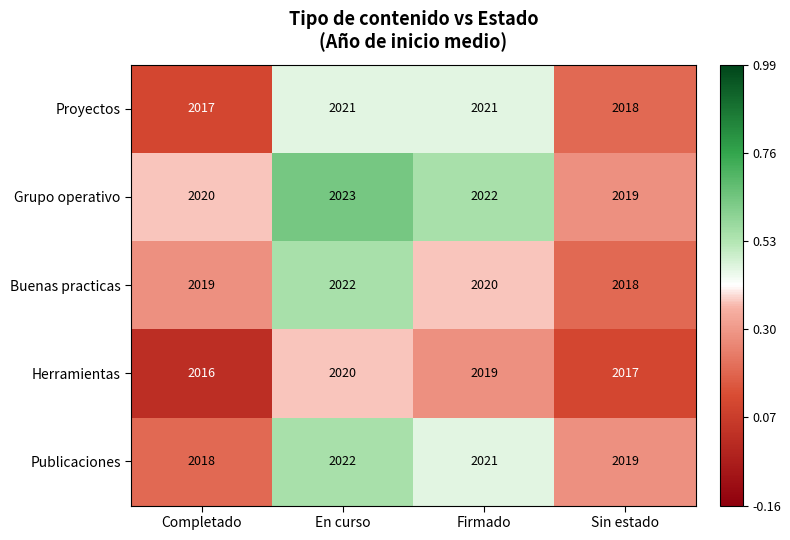

What is the spread (max minus min) of values at En curso?

3